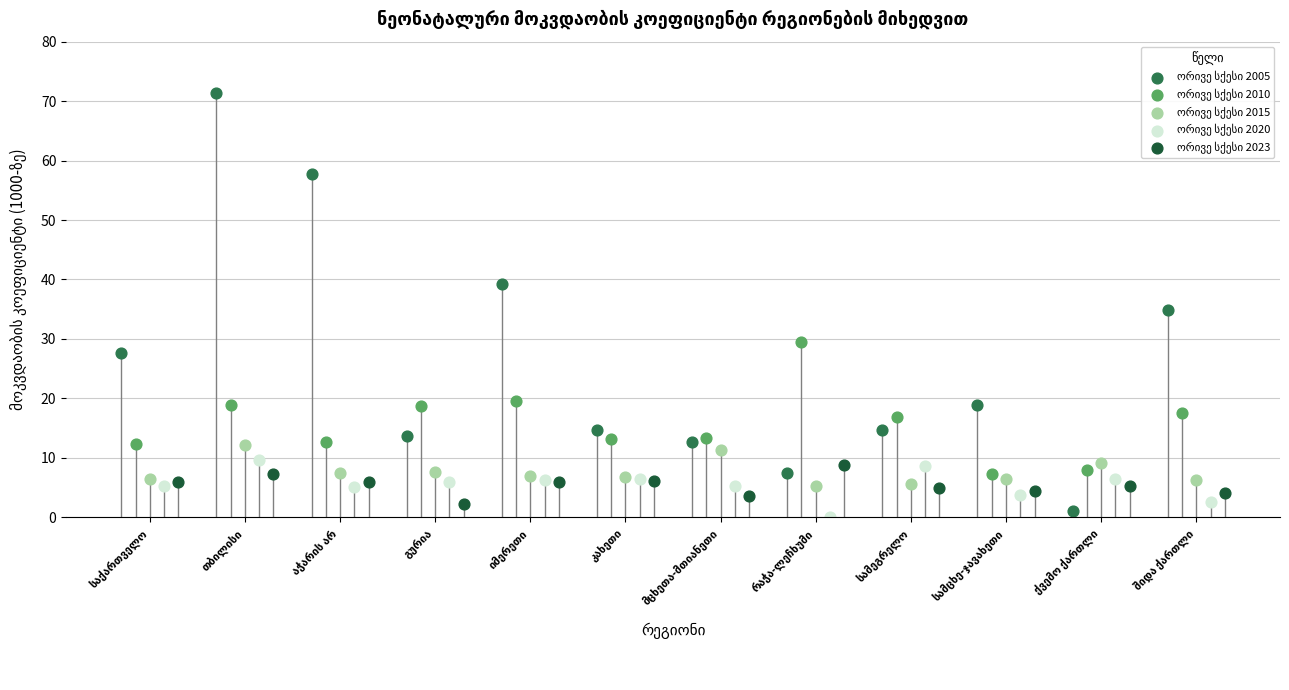

At which category is the sum across all series the highest?

თბილისი